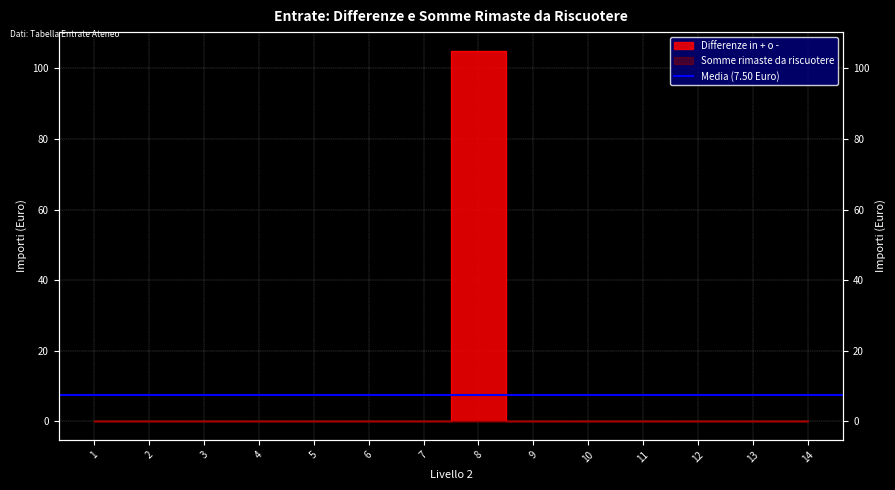

At which category does the data reach its first local peak?

8